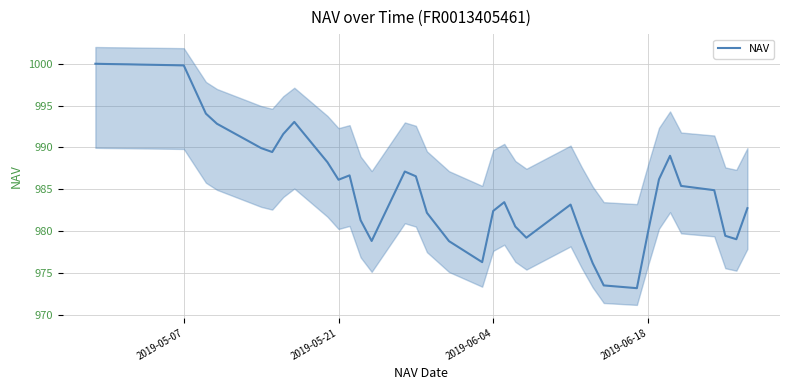

How many lines are shown in the chart?

1